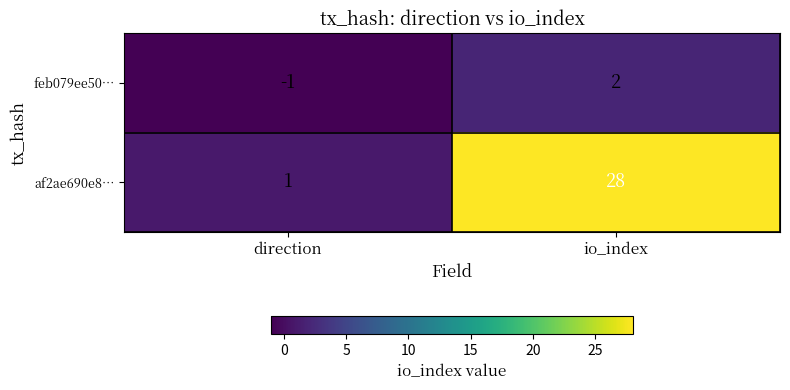

What is the total value across all series at io_index?

30